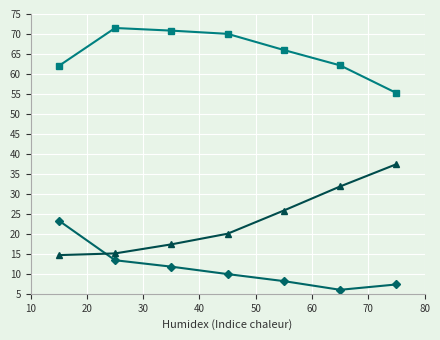

What is the smallest value displayed?

6.0